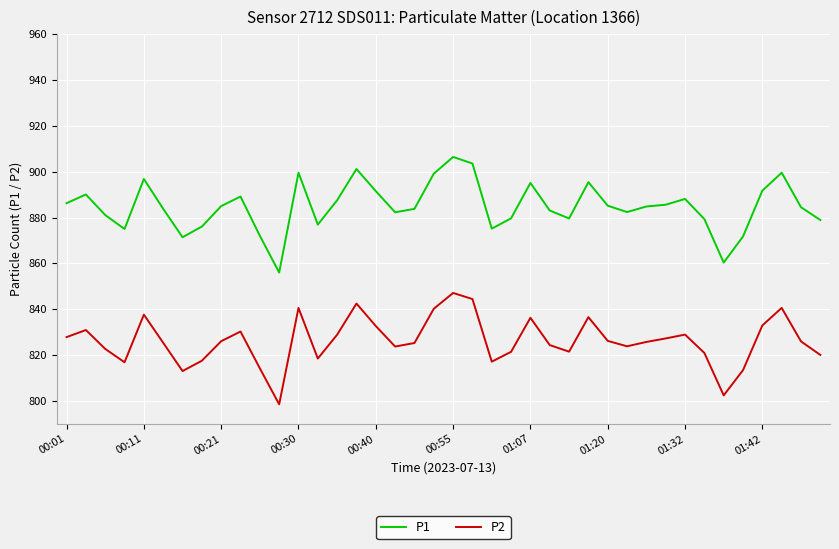

What are all the series names shown in the legend?

P1, P2